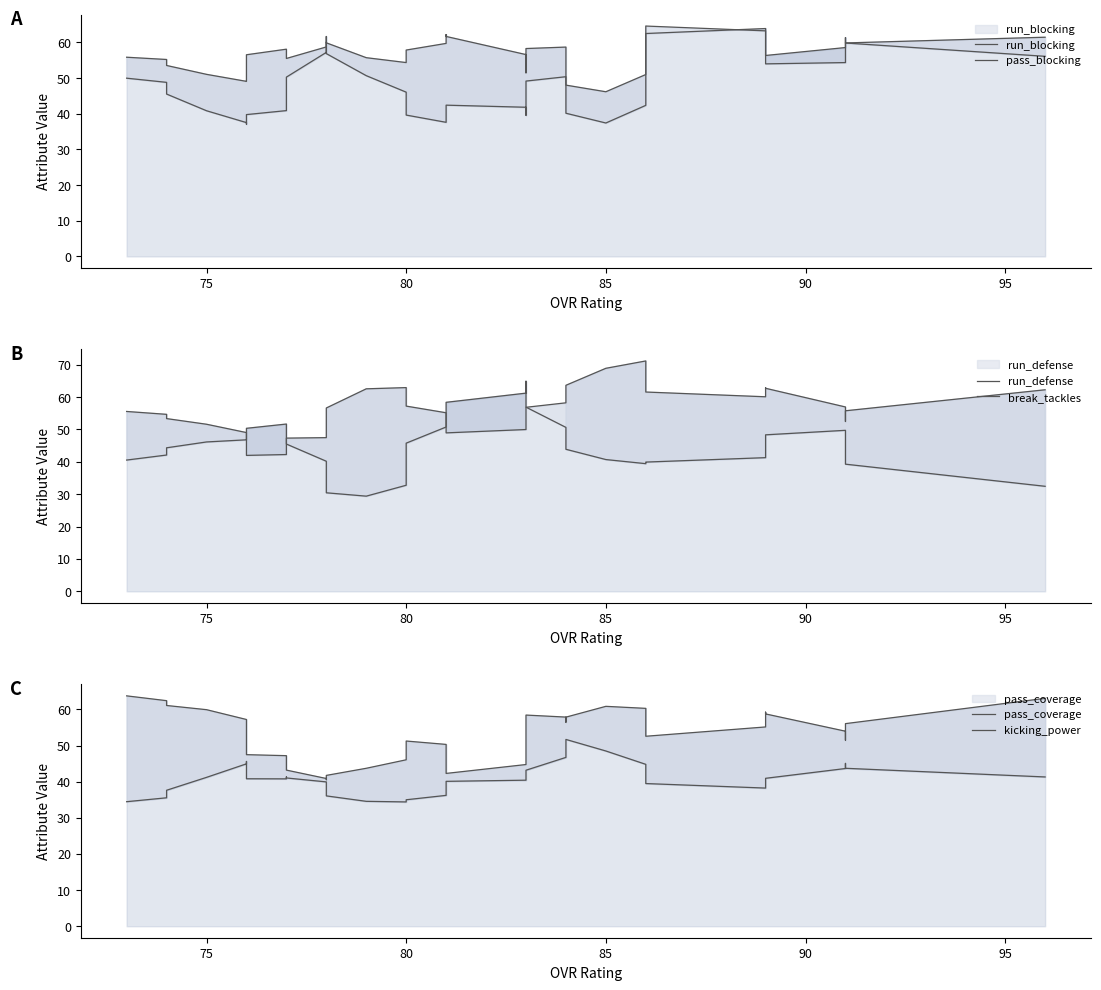

How many values in the pass_coverage series are below 53?

20